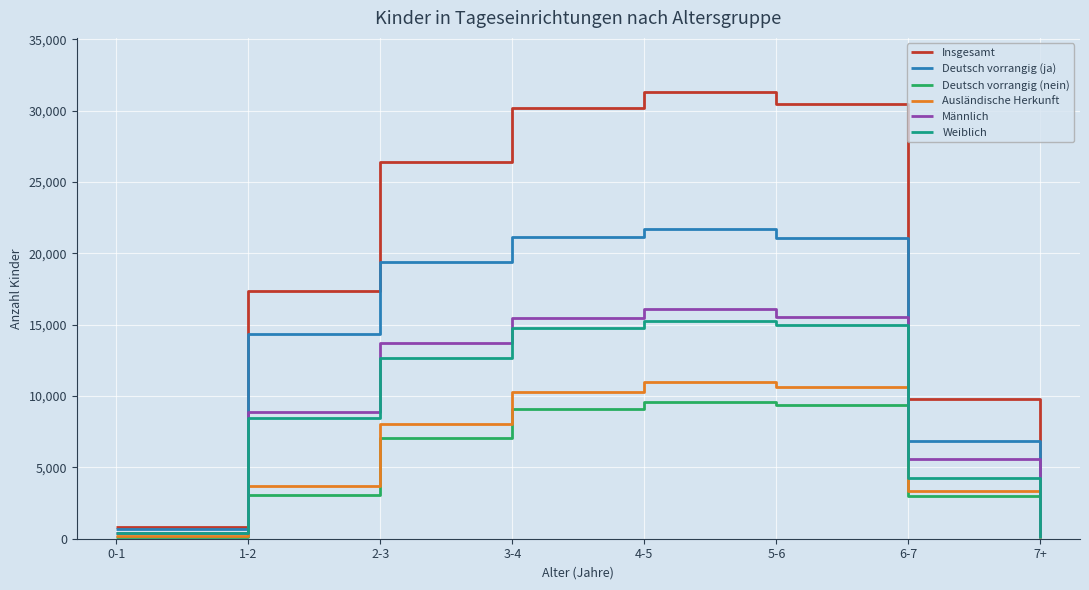

True or false: Männlich has more than 1 interior local peaks.

False